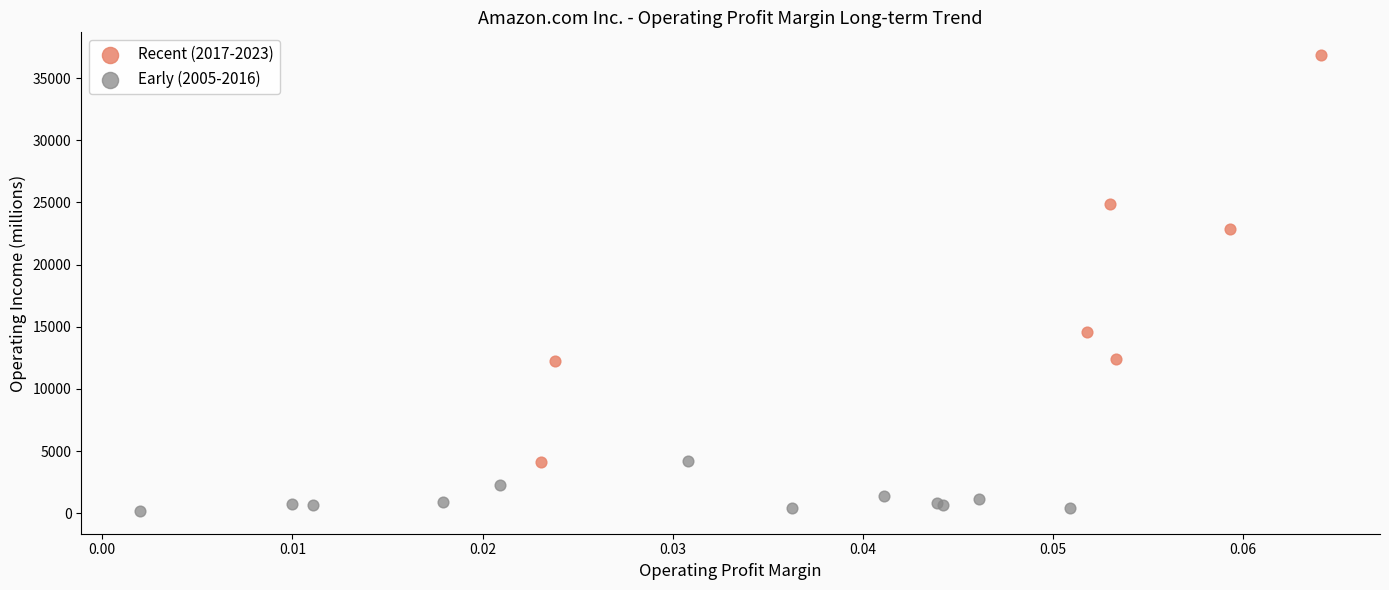

Which series reaches the maximum Y coordinate?

Recent (2017-2023)